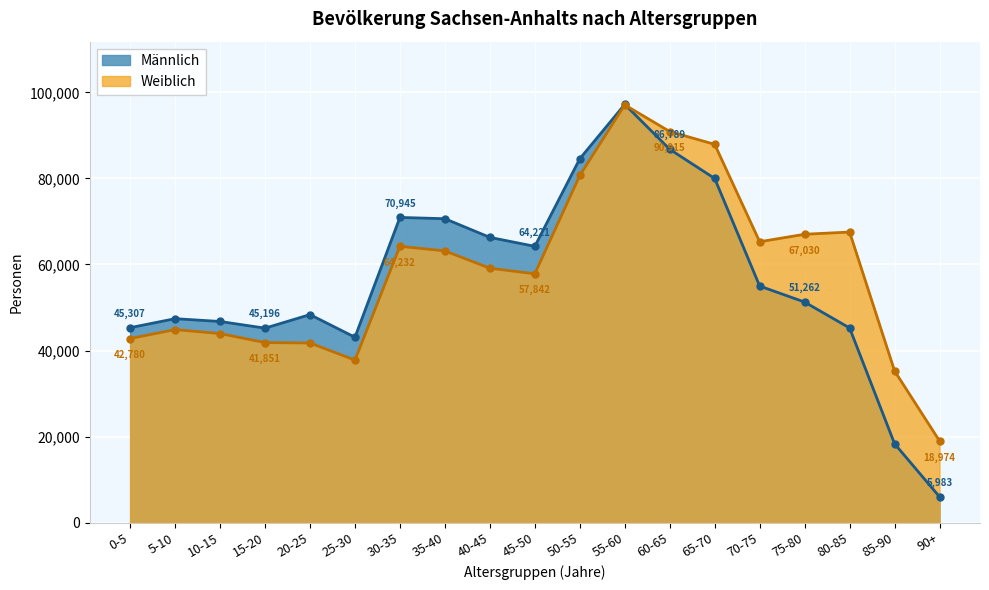

True or false: Männlich has more than 1 interior local peaks.

True